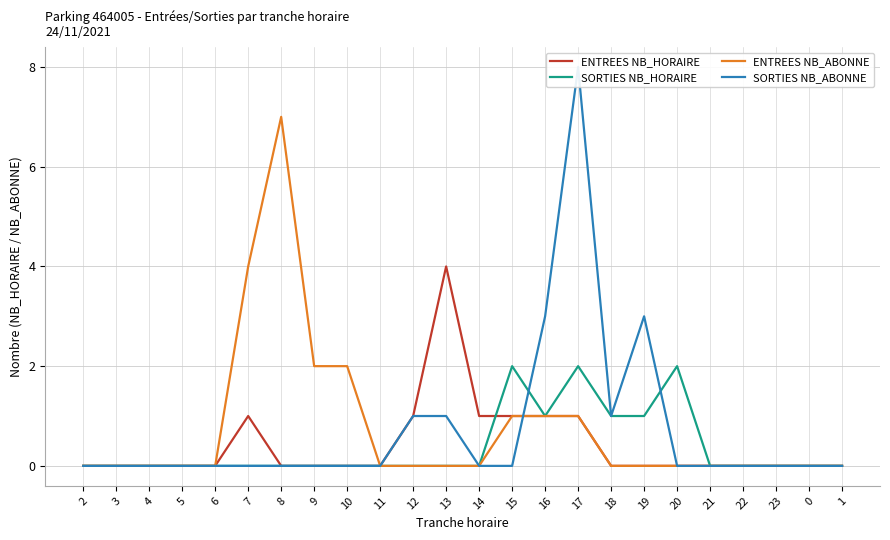

What is the total value across all series at 19?

4